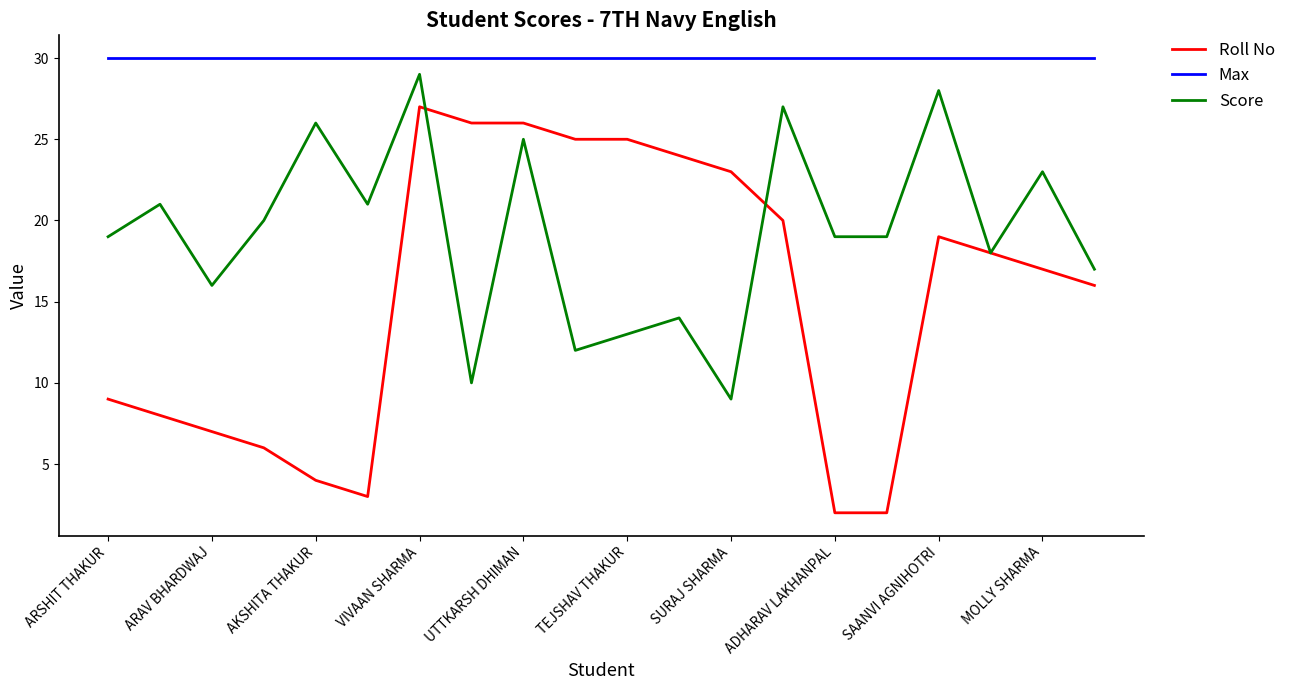

What is the highest value of the Max series?

30